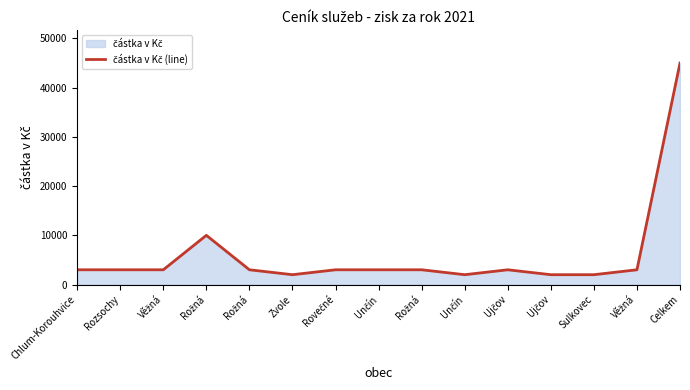

Rank the categories by value from lowest to highest.

Zvole, Unčín, Ujčov, Sulkovec, Chlum-Korouhvice, Rozsochy, Věžná, Rožná, Rovečné, Unčín, Rožná, Ujčov, Věžná, Rožná, Celkem